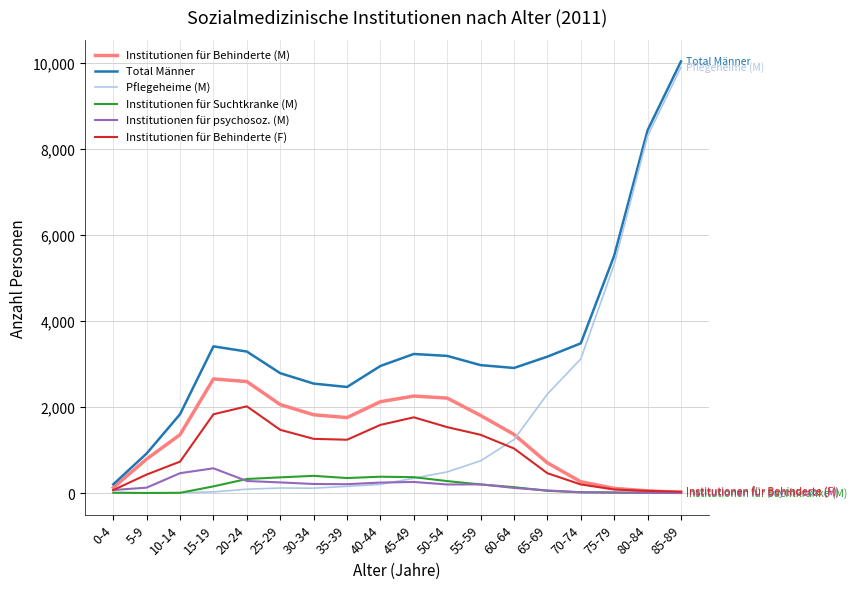

At which label is Total Männer closest to 5116?

75-79